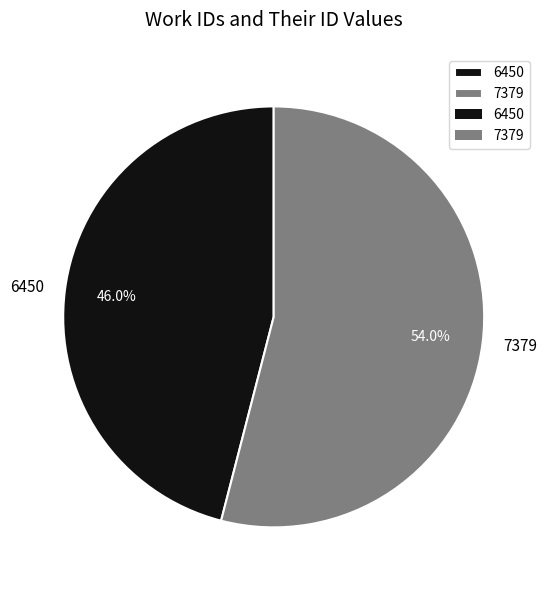

Approximately how many times larger is the value at 7379 compared to 6450?

1.2